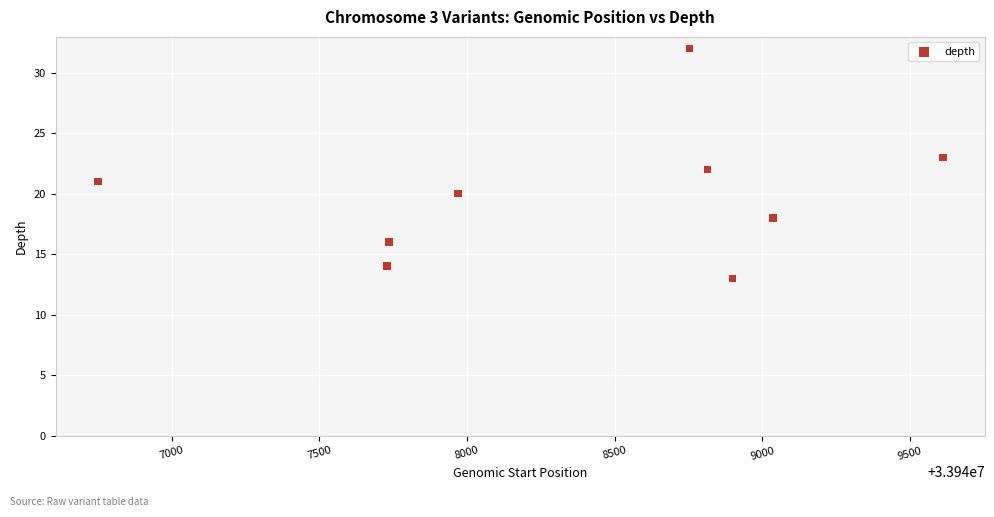

What is the average Y value?

20